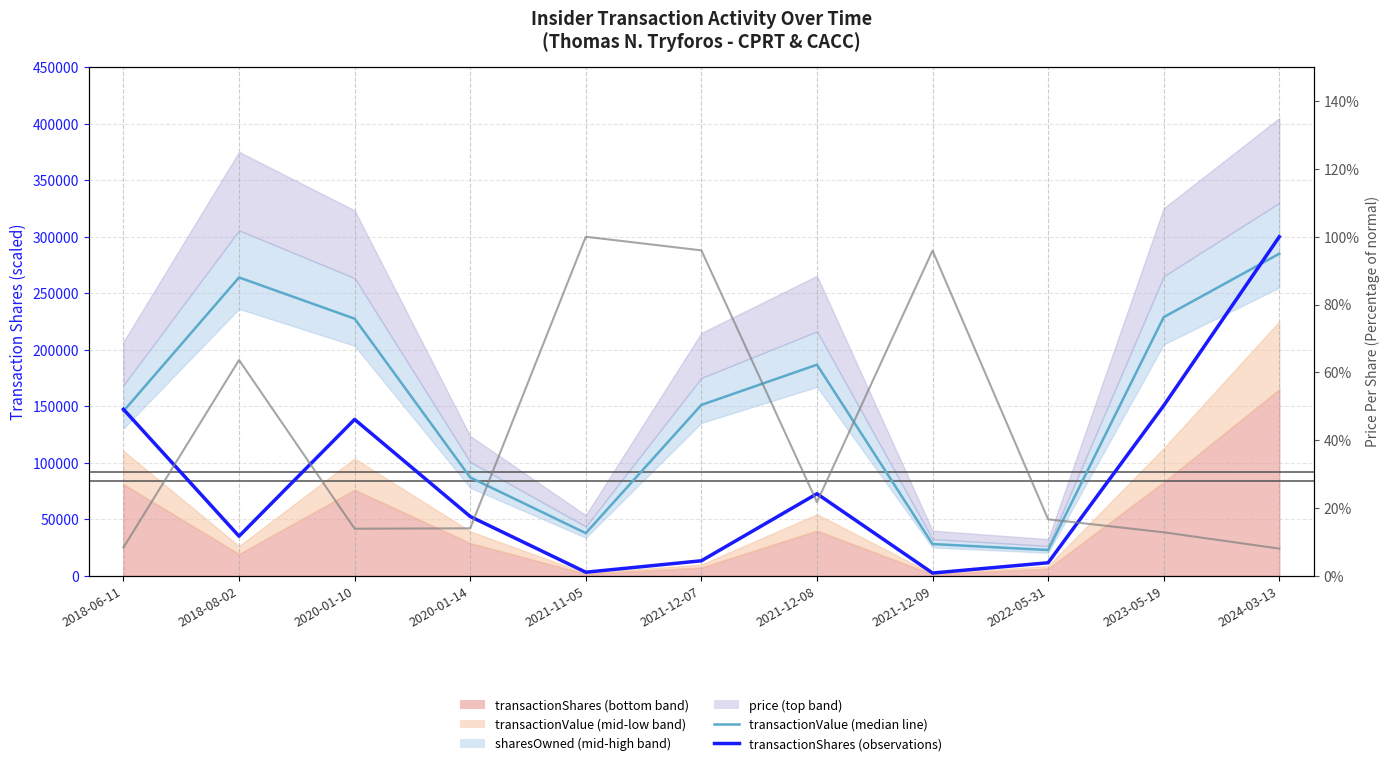

What is the sum of all transactionPricePerShare (right axis) values?

451.0